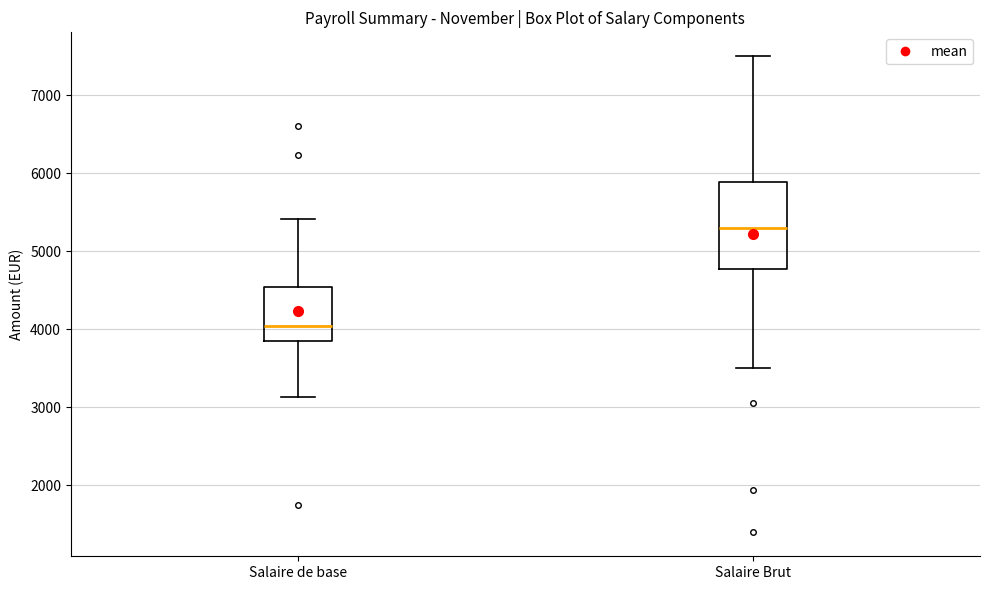

Which box's median line is the highest?

Salaire Brut